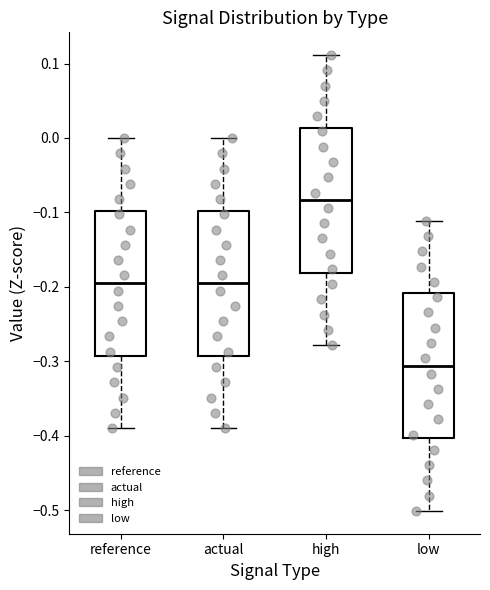

Which box's median line is the lowest?

low